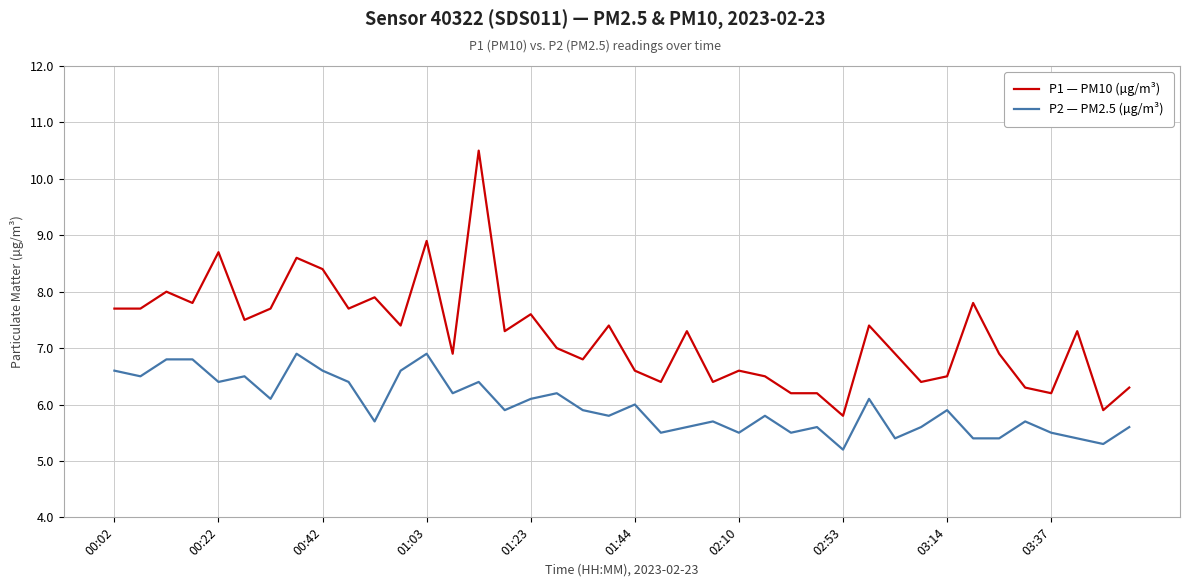

Which series has the largest range (max minus min)?

P1 — PM10 (µg/m³)